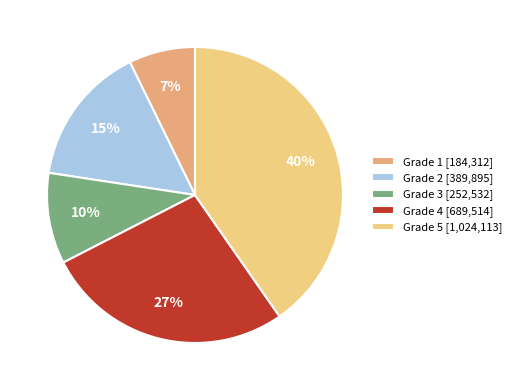

Approximately how many times larger is the value at Grade 1 [184,312] compared to Grade 3 [252,532]?

0.7